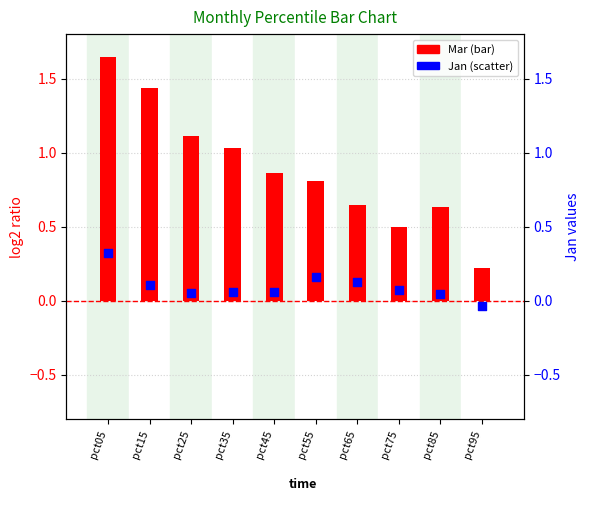

Which series has the largest total across all categories?

Mar (bar)